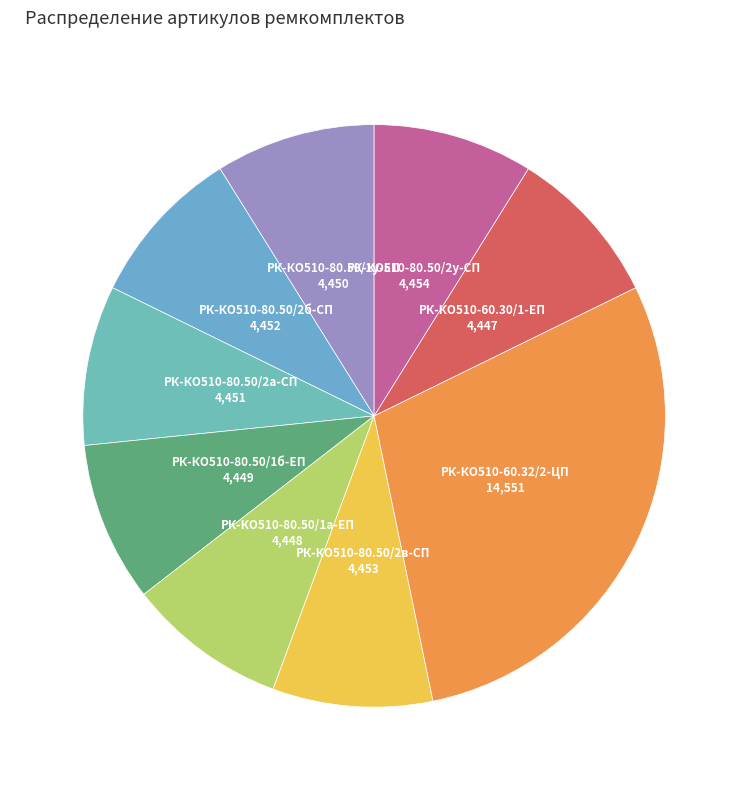

Rank the categories by value from lowest to highest.

РК-КО510-60.30/1-ЕП, РК-КО510-80.50/1а-ЕП, РК-КО510-80.50/1б-ЕП, РК-КО510-80.50/1у-ЕП, РК-КО510-80.50/2а-СП, РК-КО510-80.50/2б-СП, РК-КО510-80.50/2в-СП, РК-КО510-80.50/2у-СП, РК-КО510-60.32/2-ЦП